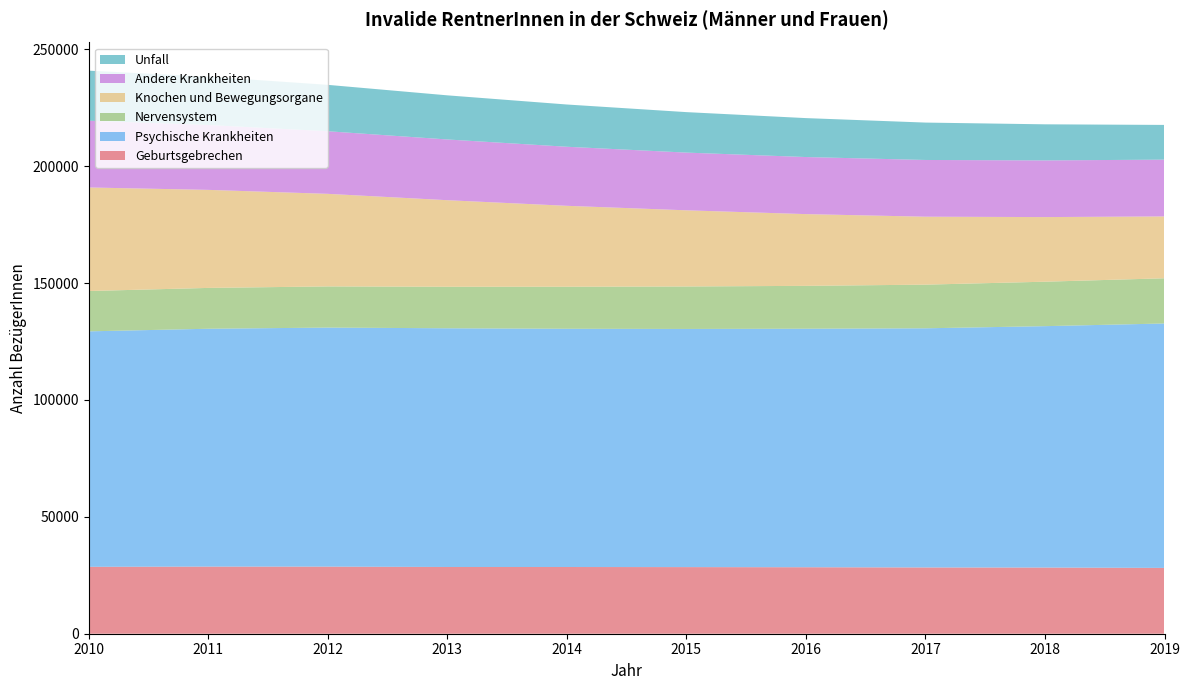

Reading right to left, list all the values displayed in this chart.

Geburtsgebrechen: 28163	28314	28351	28445	28503	28543	28555	28704	28713	28629
Psychische Krankheiten: 104570	103274	102321	102049	101893	101930	102127	102275	101766	100736
Nervensystem: 19340	19019	18673	18336	18170	17980	17760	17612	17470	17255
Knochen und Bewegungsorgane: 26463	27649	29074	30696	32587	34624	37038	39606	41946	44301
Andere Krankheiten: 24296	24247	24270	24417	24690	25265	25983	26780	27765	28553
Unfall: 14855	15441	15999	16660	17318	18079	18878	19850	20673	21431